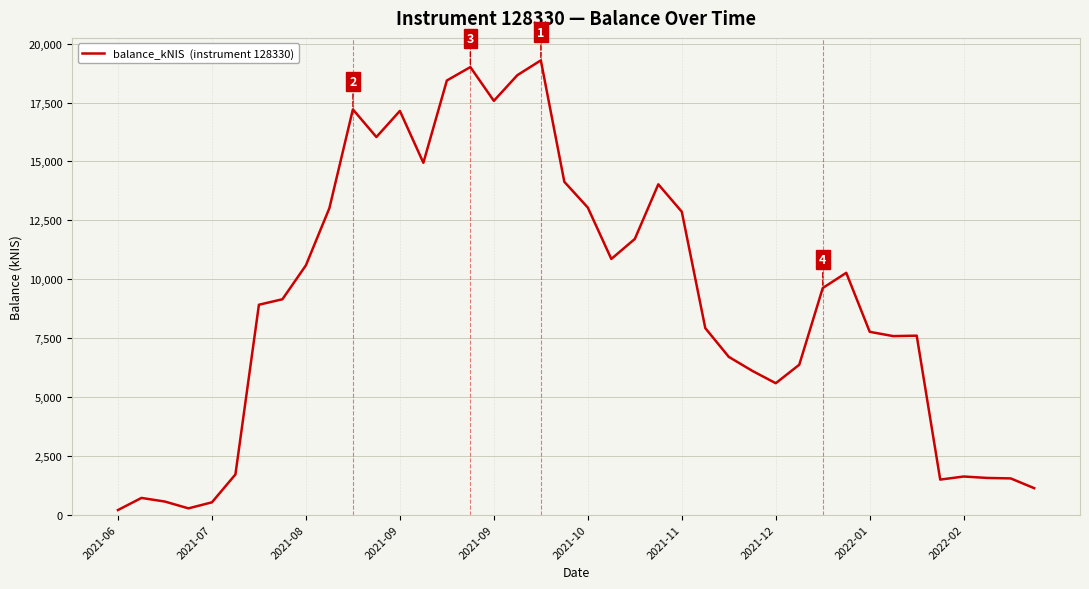

What is the maximum value shown in the chart?

19290.8